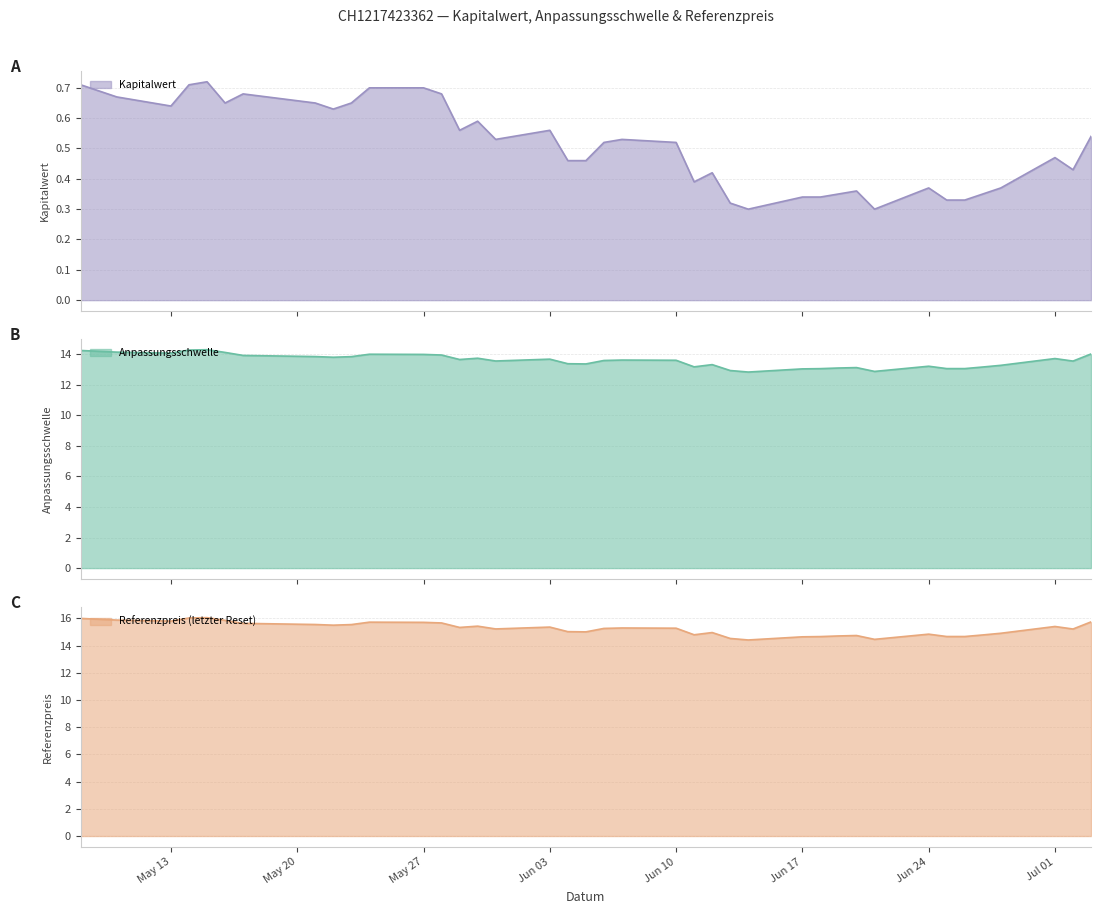

What are all the series names shown in the legend?

Anpassungsschwelle, Referenzpreis (letzter Reset), Kapitalwert